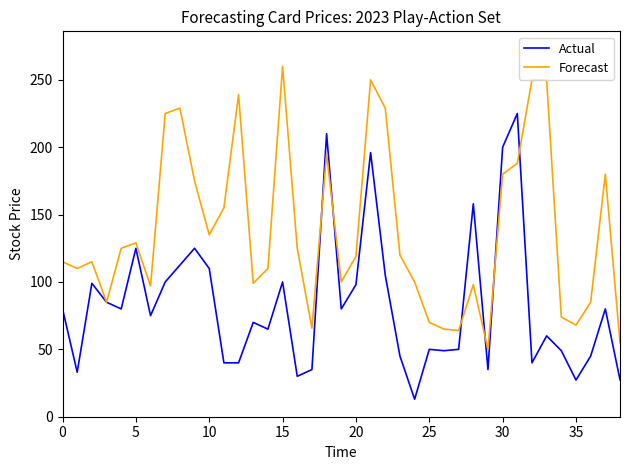

What is the average value of the Forecast series?

138.0